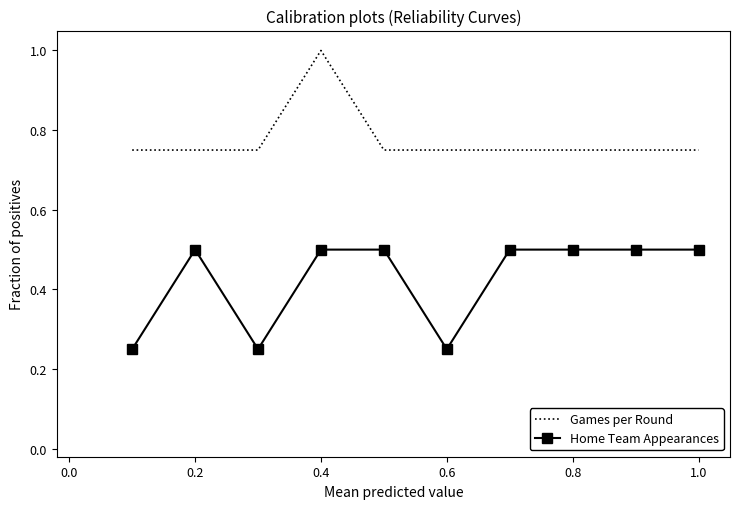

True or false: Games per Round and Home Team Appearances cross at least once.

False